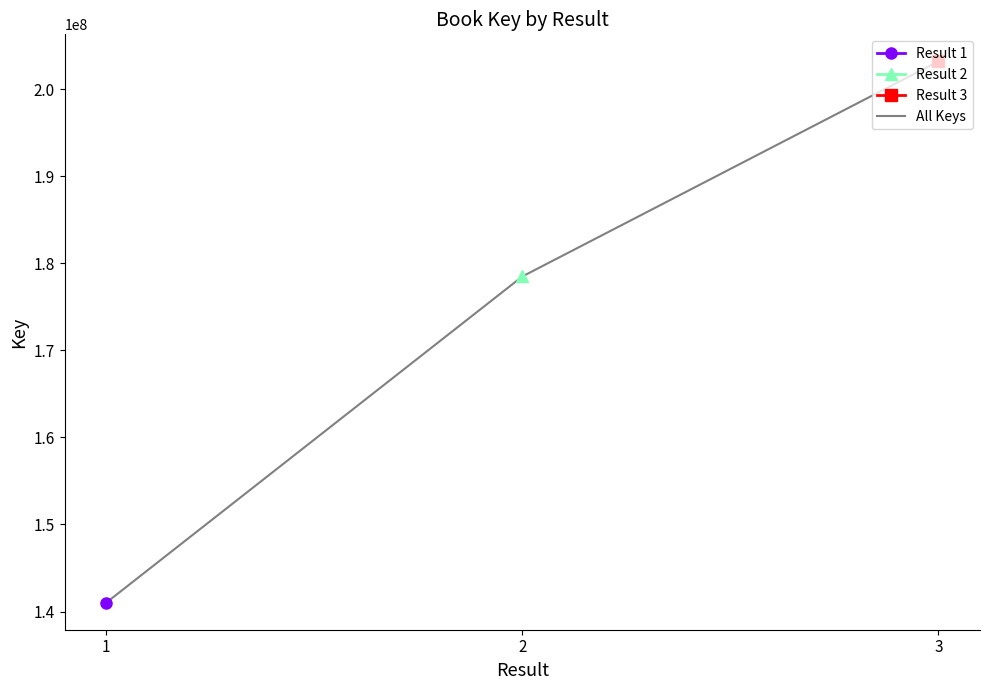

True or false: the data shows 60188572 at 2.

False